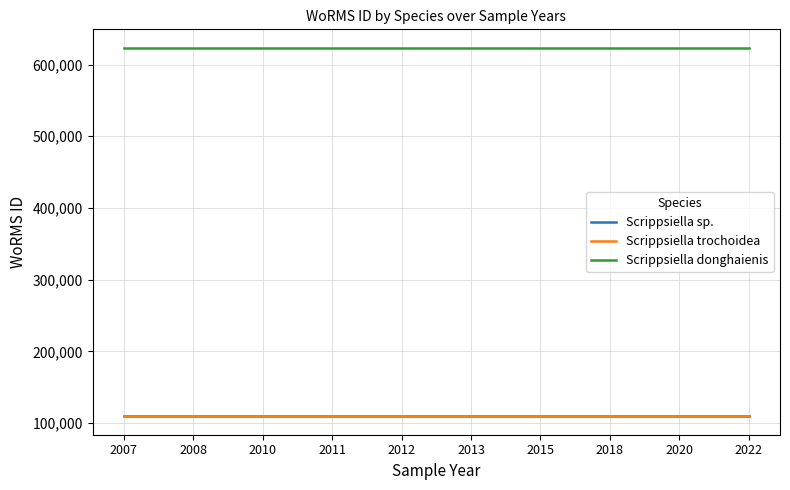

What is the sum of the Scrippsiella trochoidea values at 2010 and 2011?

220344